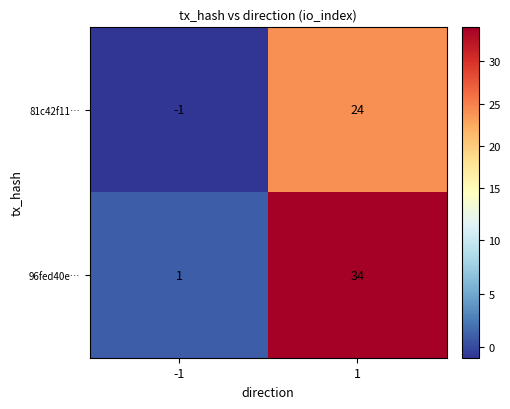

Which series has the largest range (max minus min)?

96fed40e…